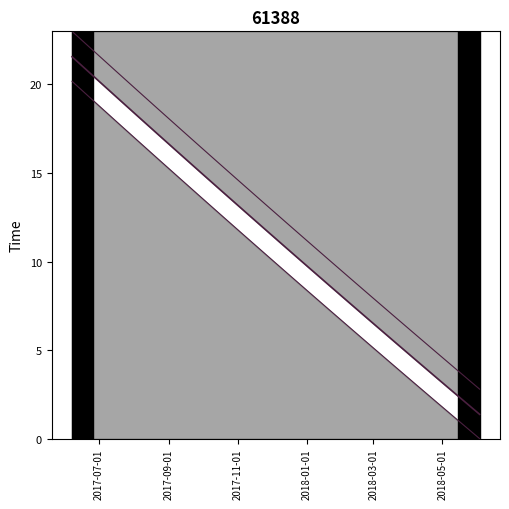

What is the difference between the maximum and second lowest values?

19.2